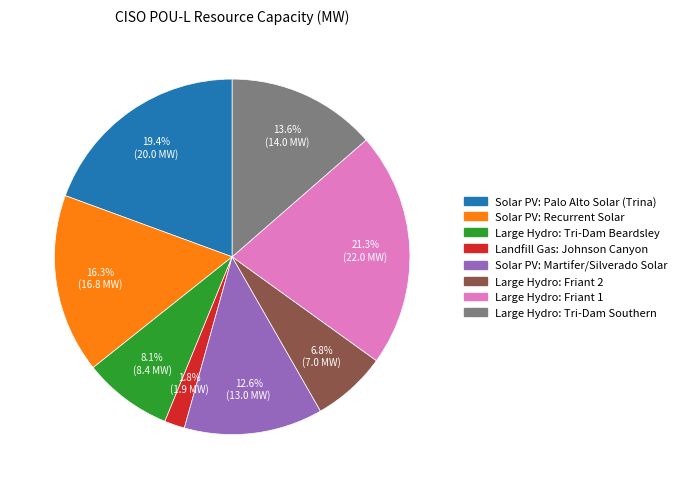

Does Landfill Gas: Johnson Canyon account for over 50% of the chart?

No